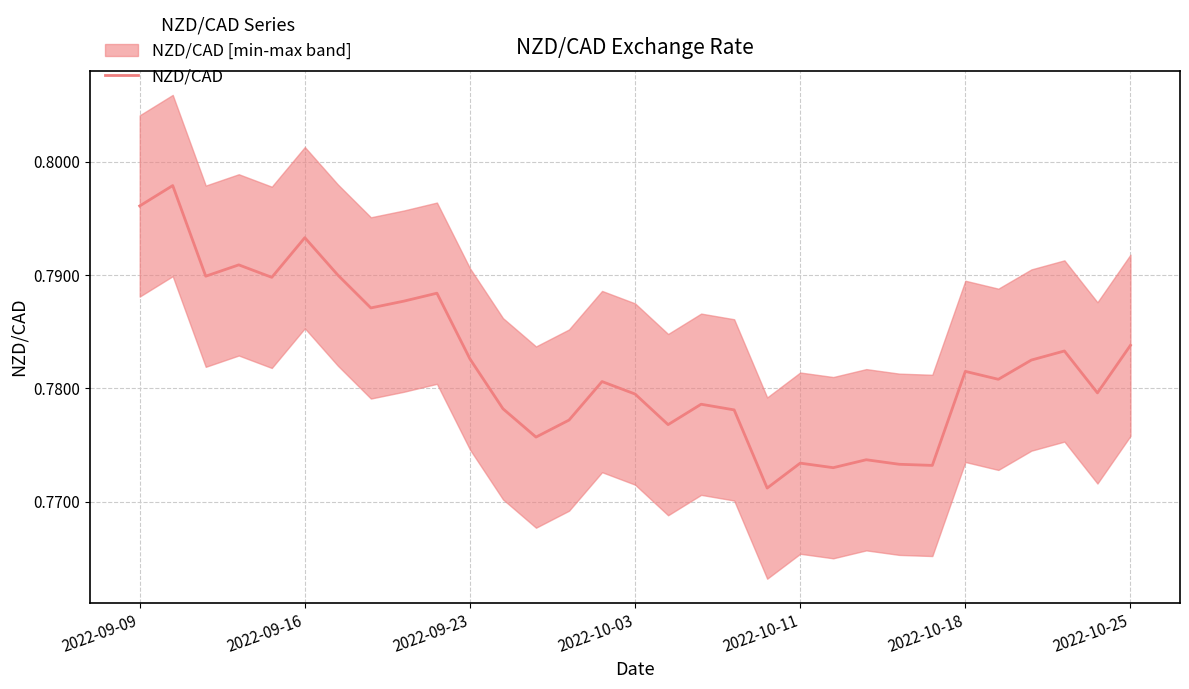

Read the value at 2022-10-25.

0.8